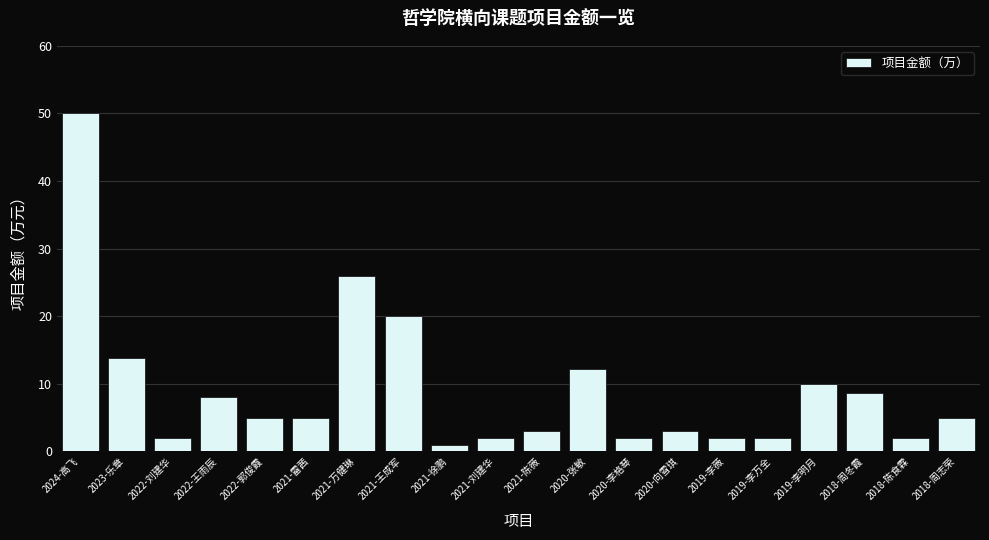

Does the chart contain stacked bars?

No